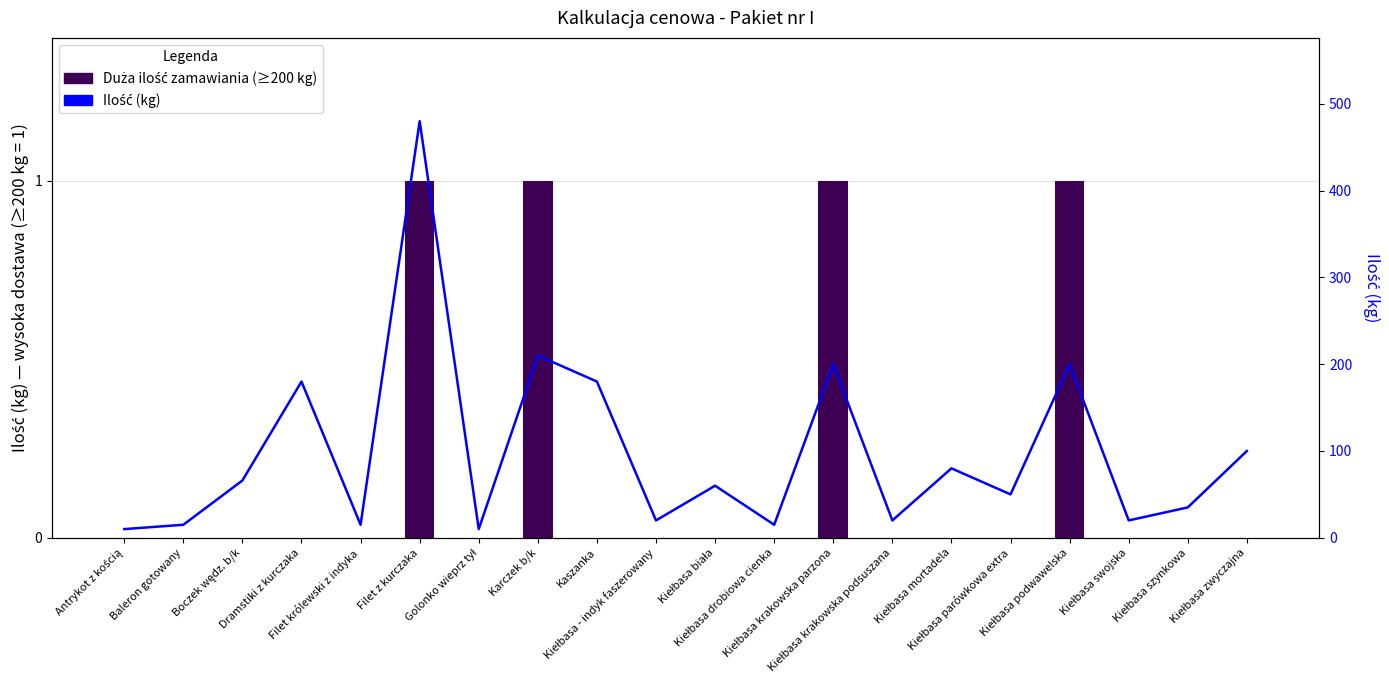

Is the value of Wartość brutto PLN at Boczek wędz. b/k greater than the value of Ilość (kg) at Boczek wędz. b/k?

No